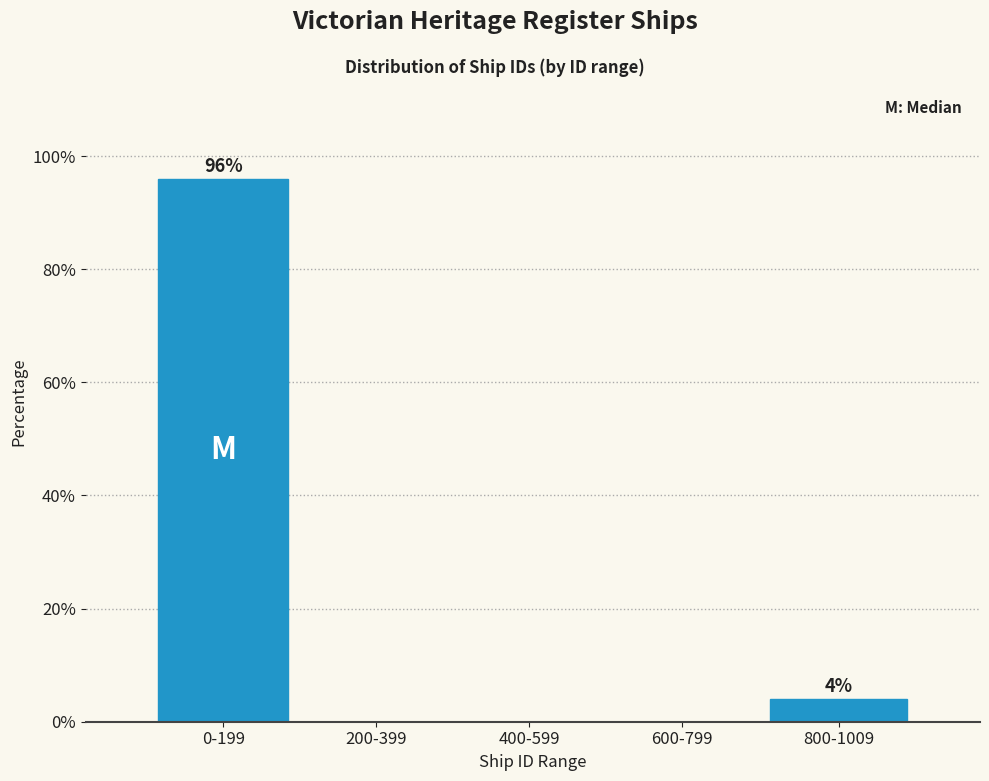

Reading left to right, list all the values displayed in this chart.

0-199=96	200-399=0	400-599=0	600-799=0	800-1009=4